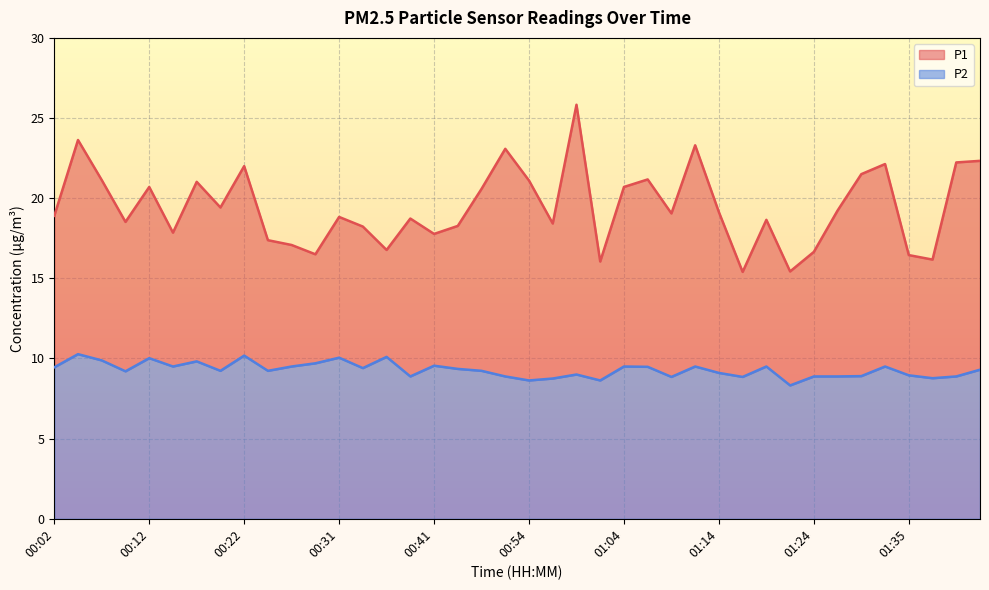

What is the total value across all series at 00:36?

26.9